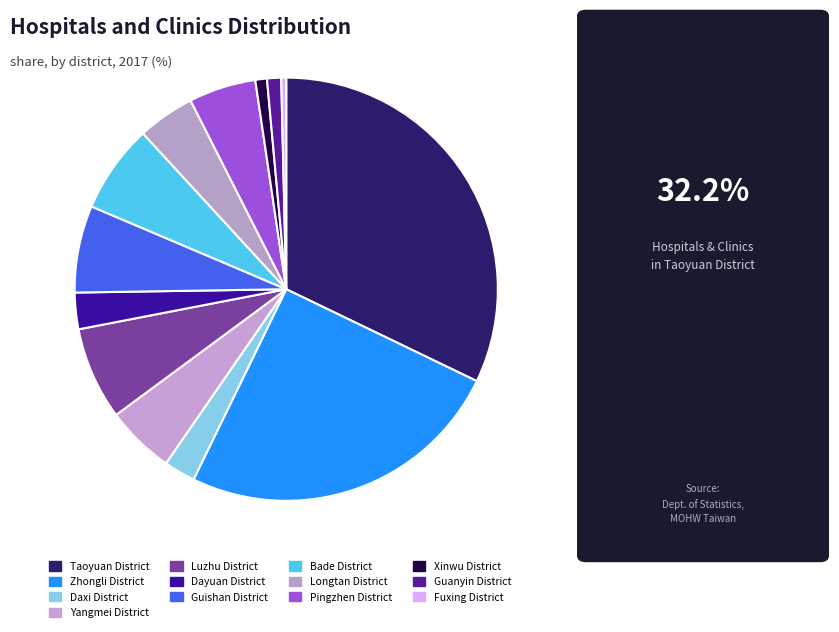

Combined, do Xinwu District and Yangmei District account for over 50%?

No